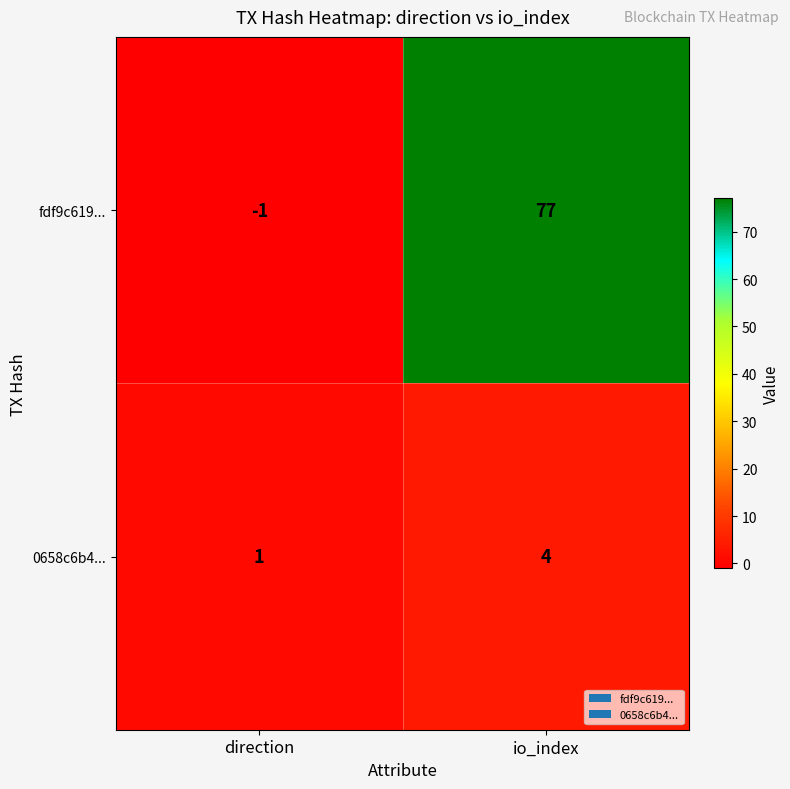

How many series are shown in this chart?

2